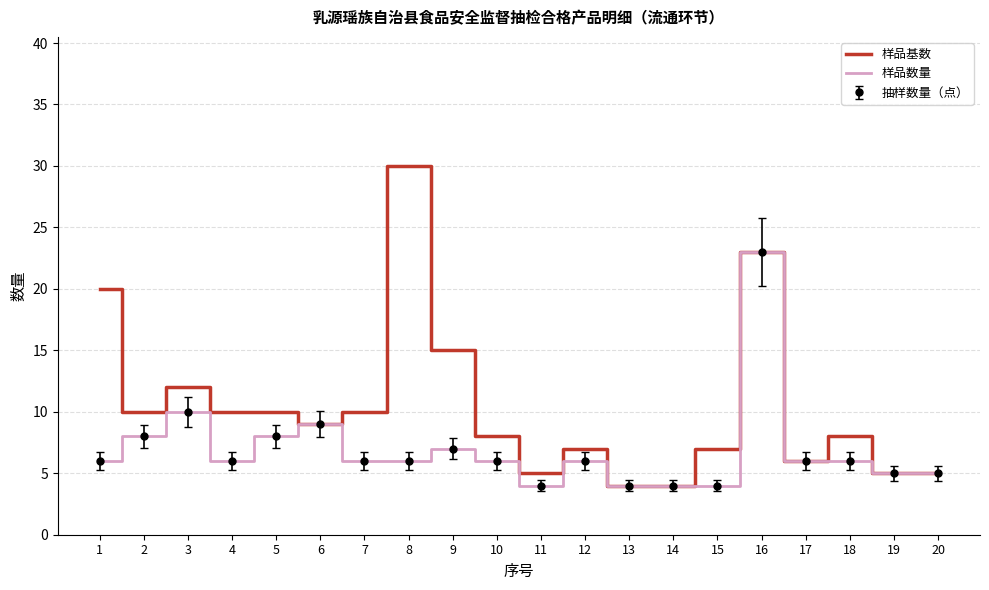

At which category does 样品数量 reach its first local peak?

3